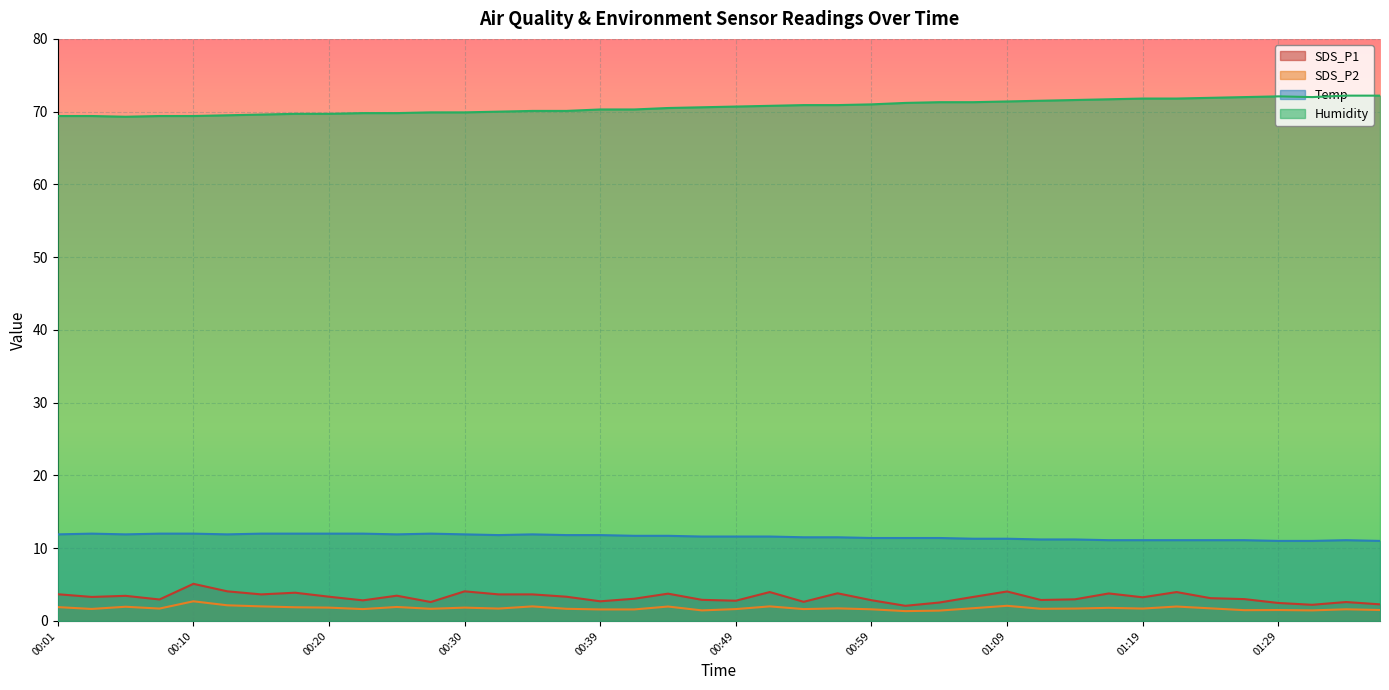

Is it true that Temp equals 11.0 at 01:36?

True